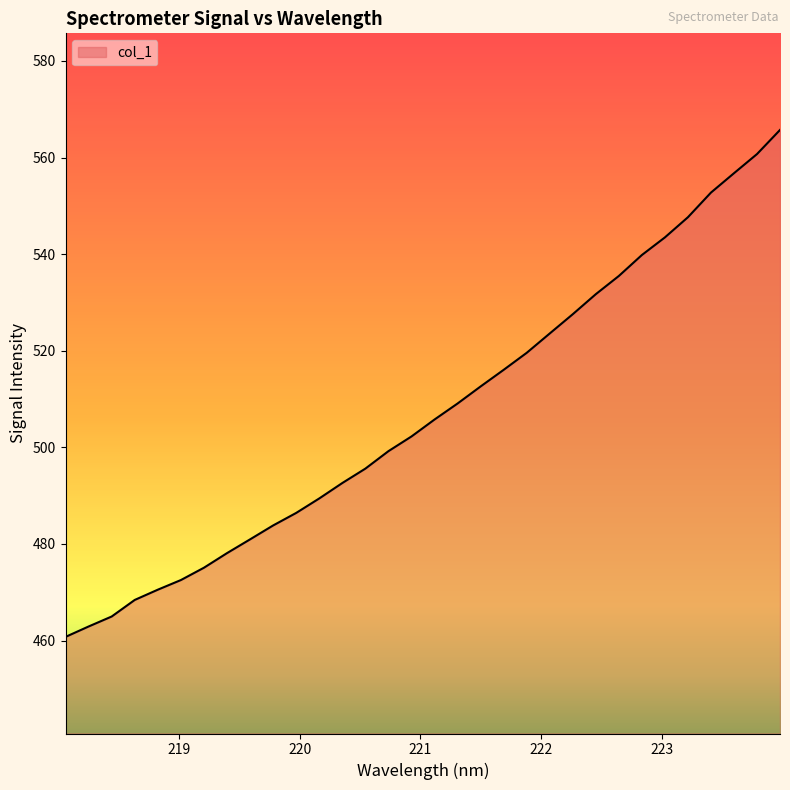

Reading left to right, transcribe all the data shown in this chart.

460.8	462.9	465.0	468.4	470.5	472.5	475.1	478.1	481.0	483.8	486.4	489.4	492.6	495.6	499.2	502.3	505.8	509.1	512.6	516.0	519.6	523.6	527.6	531.7	535.5	539.8	543.5	547.6	552.7	556.7	560.7	565.7